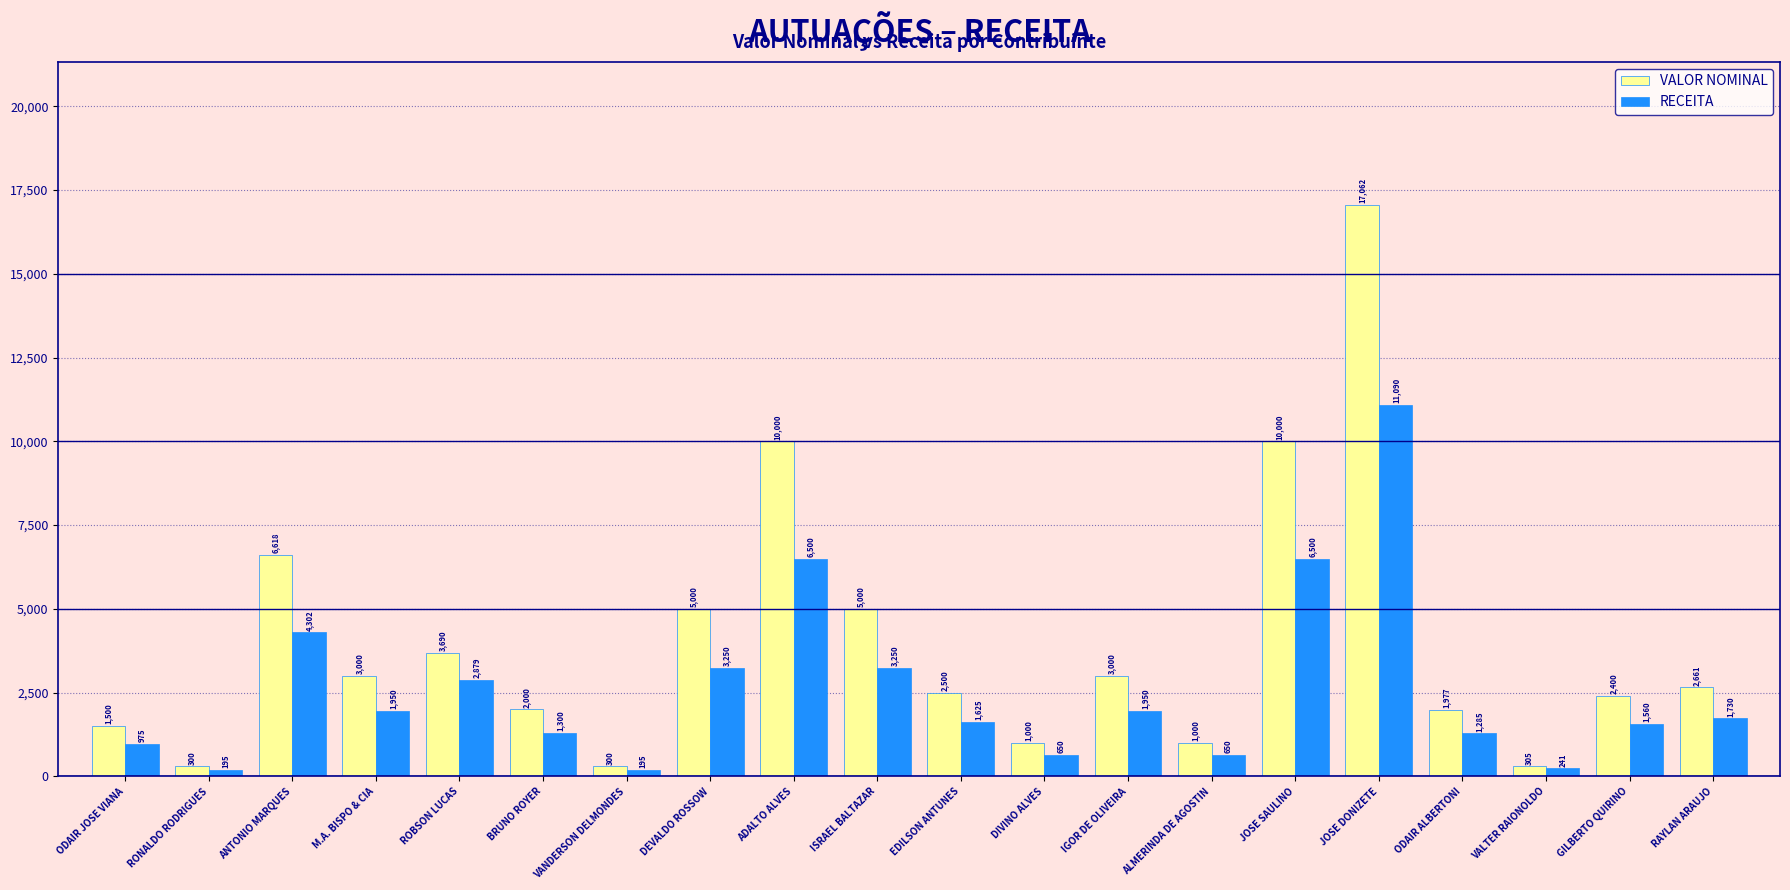

Count the number of categories in the chart.

20